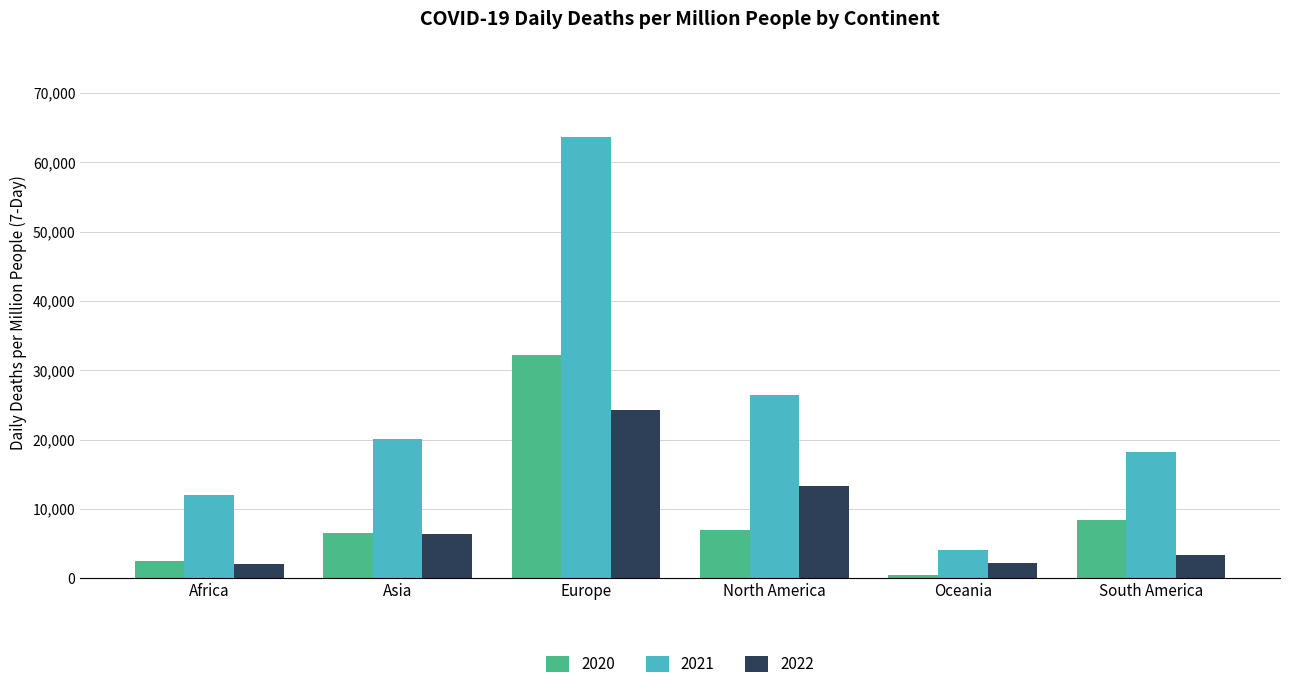

What is the difference between the maximum and minimum values in the 2022 series?

22165.8